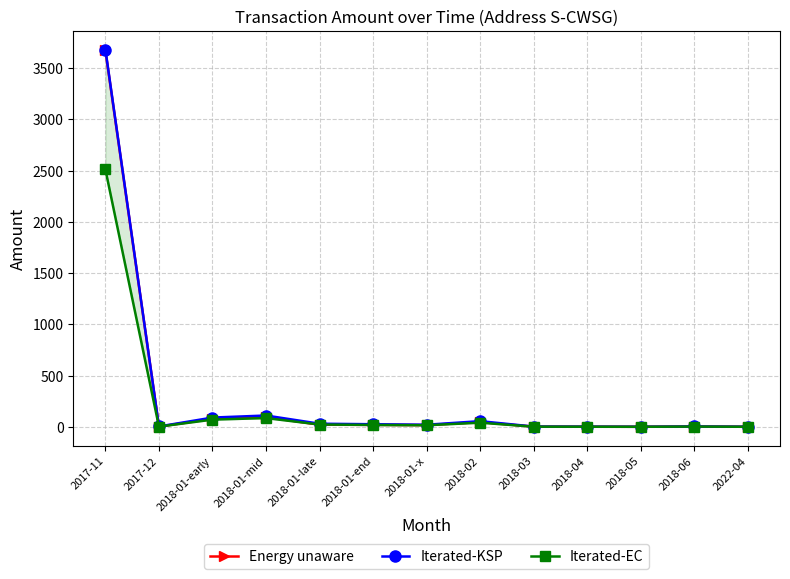

What is the difference between the highest and lowest values at 2018-01-late?

9.7